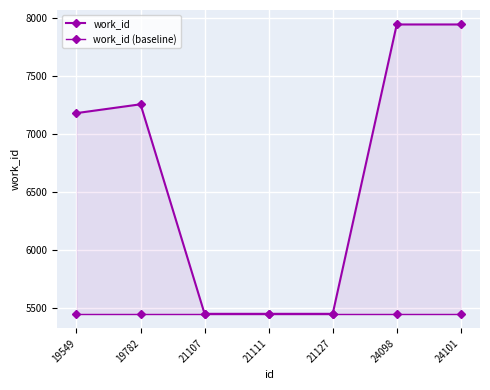

What is the smallest value displayed?

5452